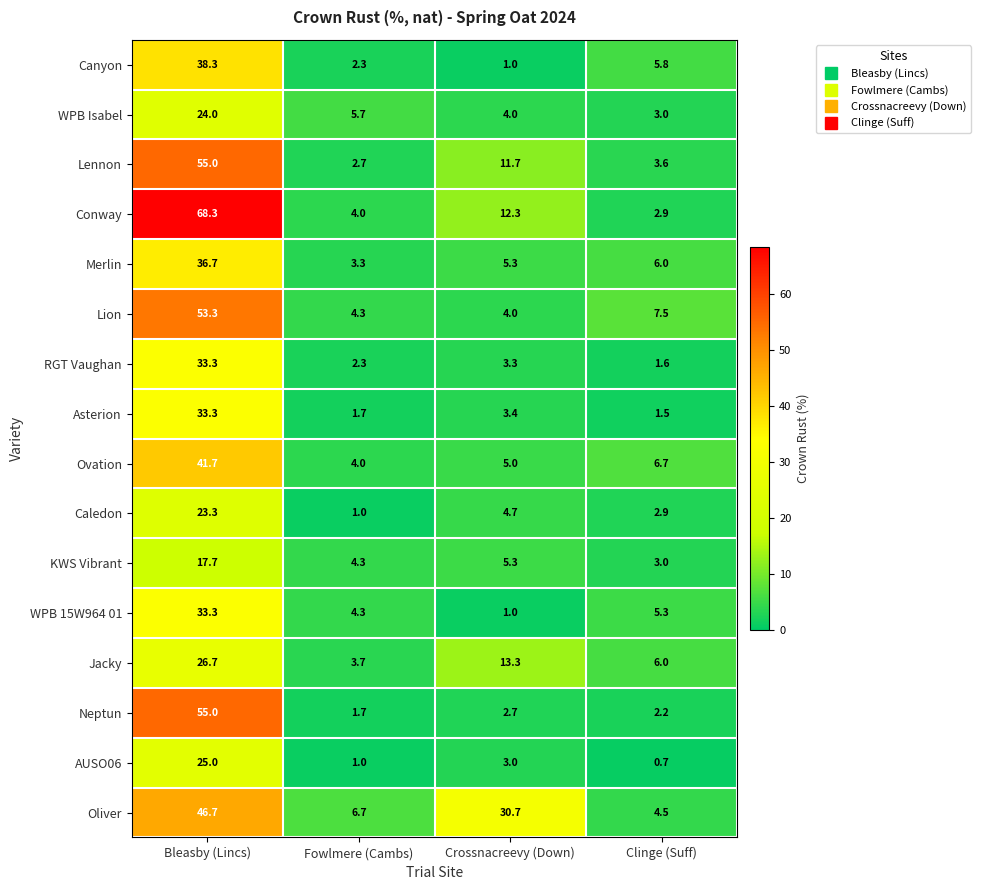

At which category is the sum across all series the highest?

Bleasby (Lincs)